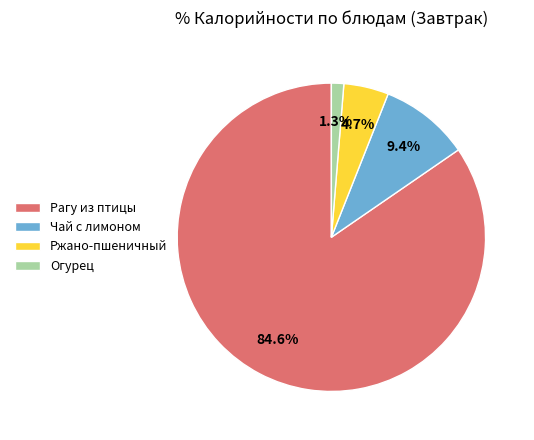

Is there a majority slice in this chart?

Yes